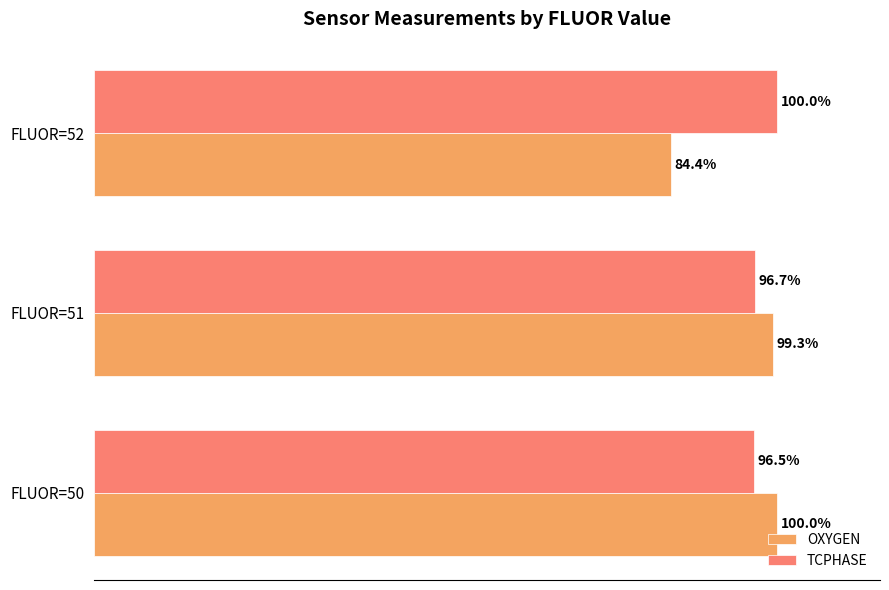

At which label is OXYGEN closest to 92?

FLUOR=51